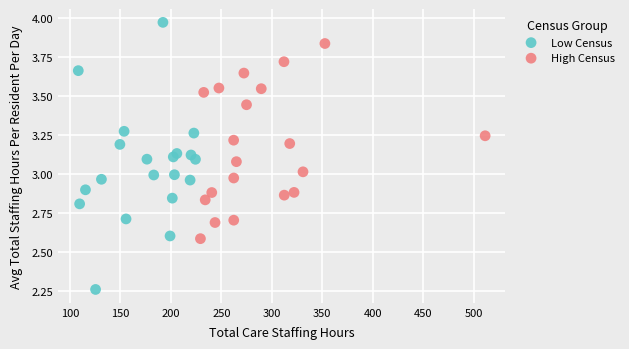

Which series contains the lowest Y value?

Low Census